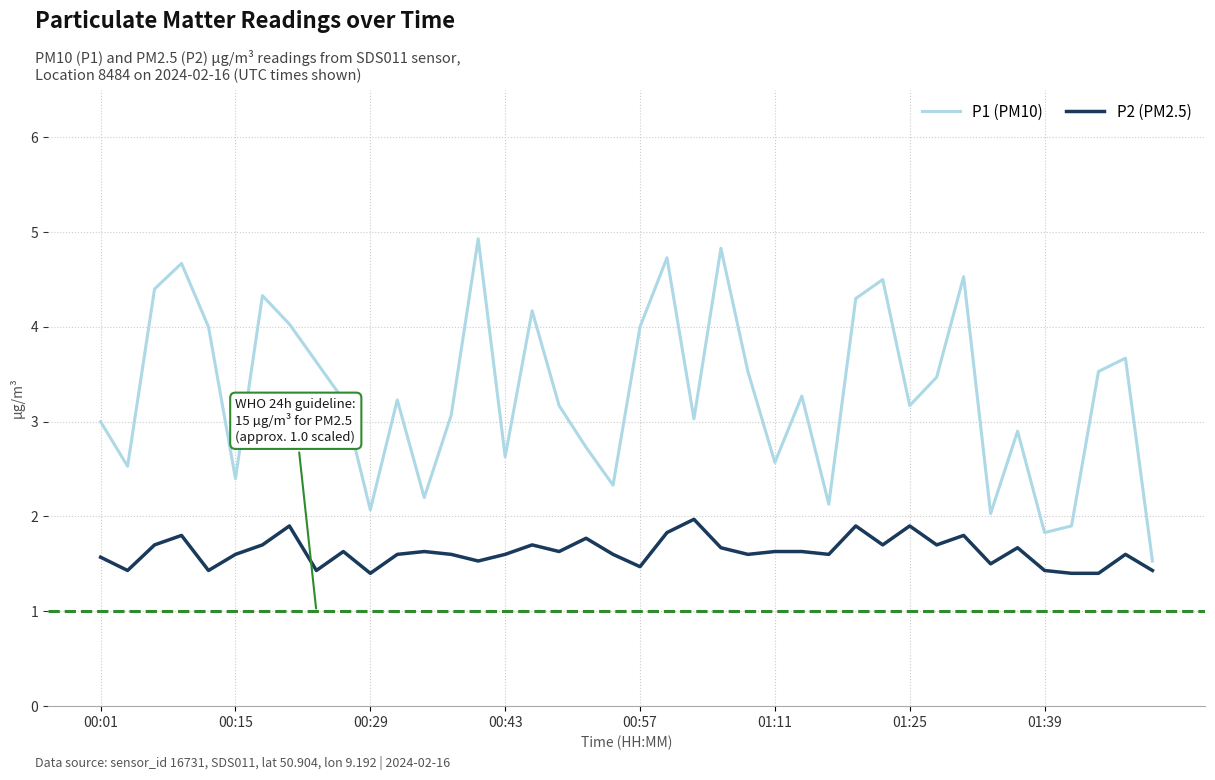

Which series has the largest range (max minus min)?

P1 (PM10)